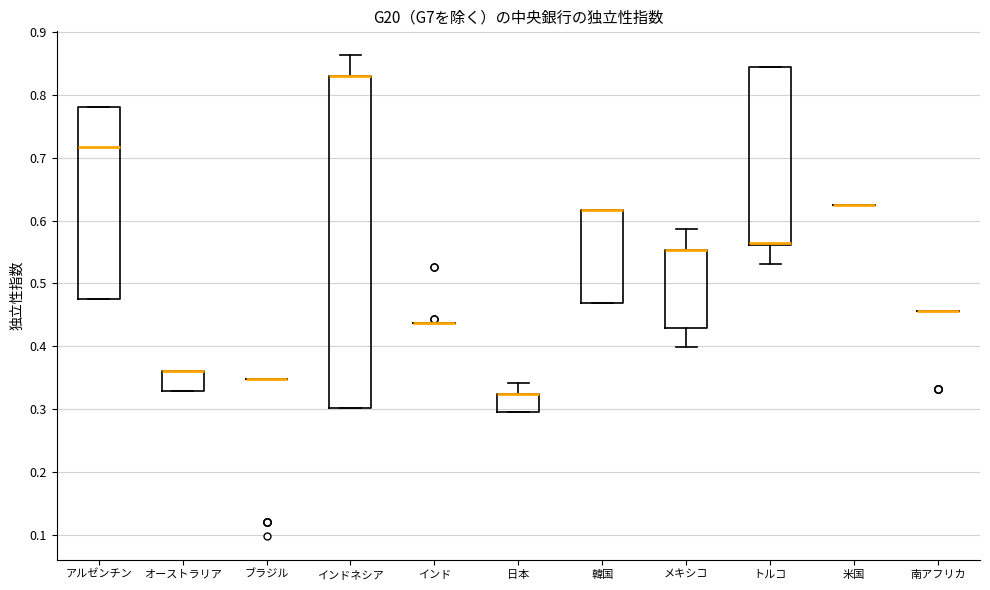

Which box is the tallest, from its lower edge to its upper edge?

インドネシア